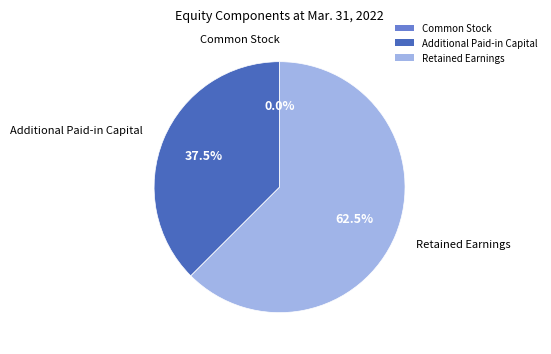

Which has a higher value, Retained Earnings or Additional Paid-in Capital?

Retained Earnings